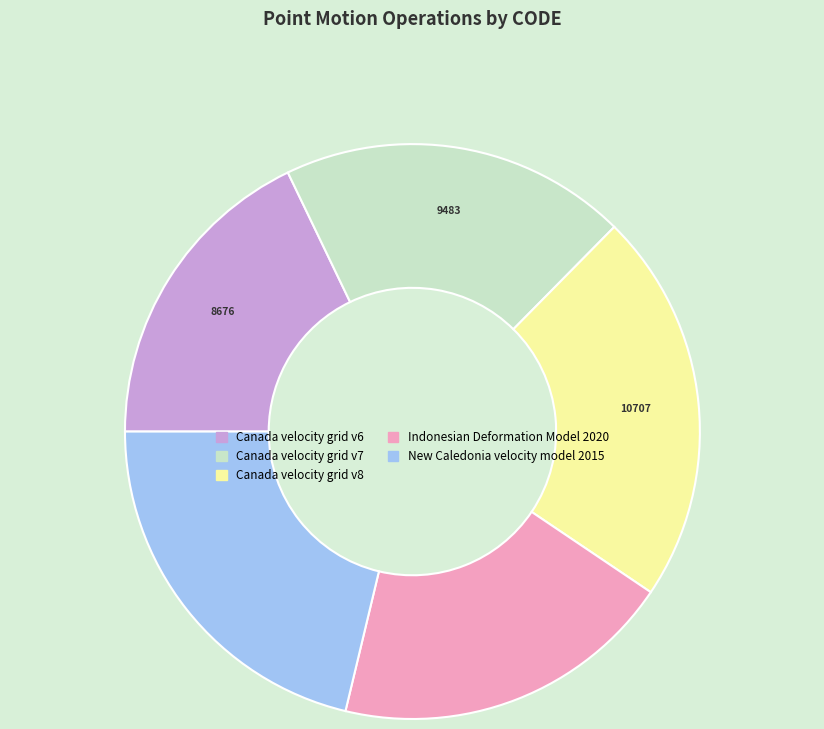

Is the sum of Canada velocity grid v8 and Indonesian Deformation Model 2020 greater than half?

No